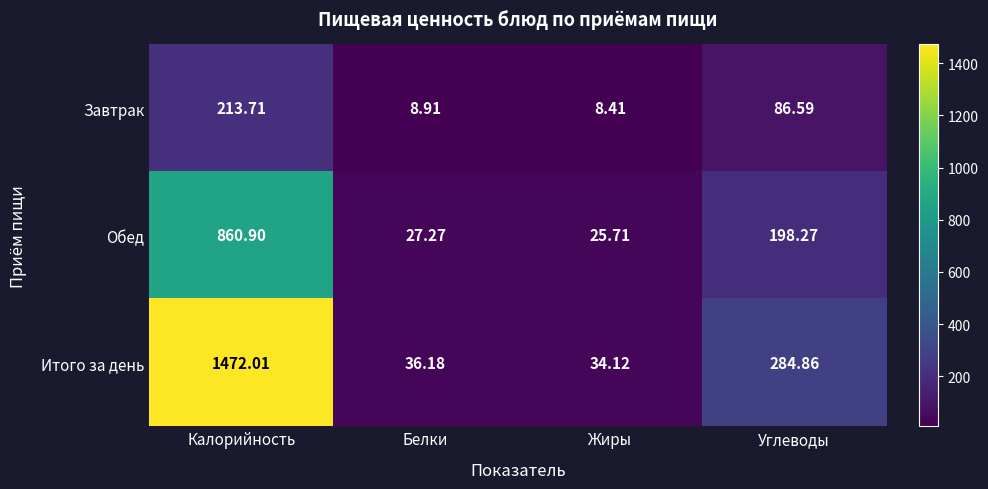

Which series has the widest spread of values?

Итого за день